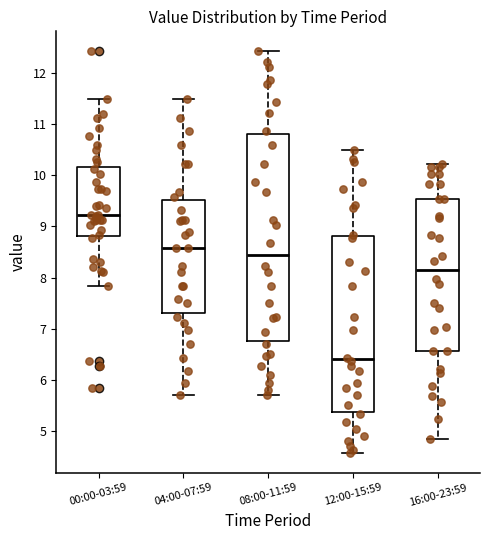

Where does the median line of the box for 16:00-23:59 sit on the y-axis? The values are not printed on the chart, so give them approximately, as read against the axis.

8.2